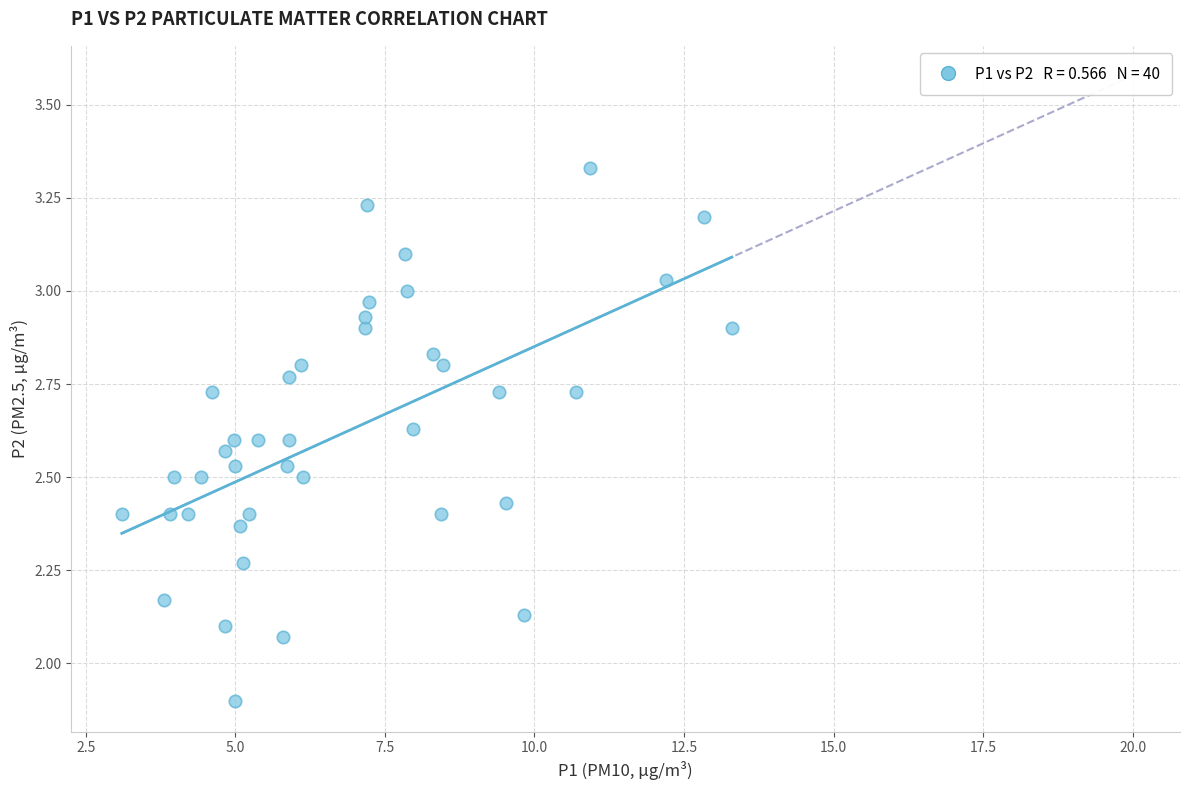

What is the range of Y values (max minus min)?

1.4